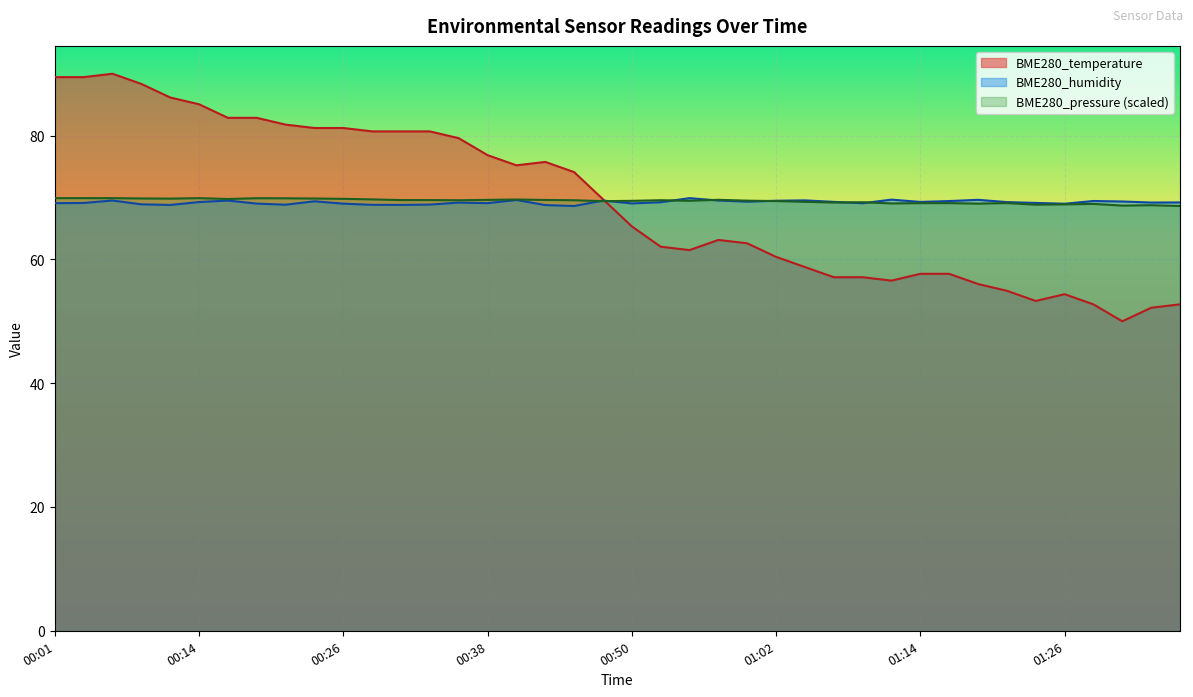

Which series has the largest total across all categories?

BME280_temperature